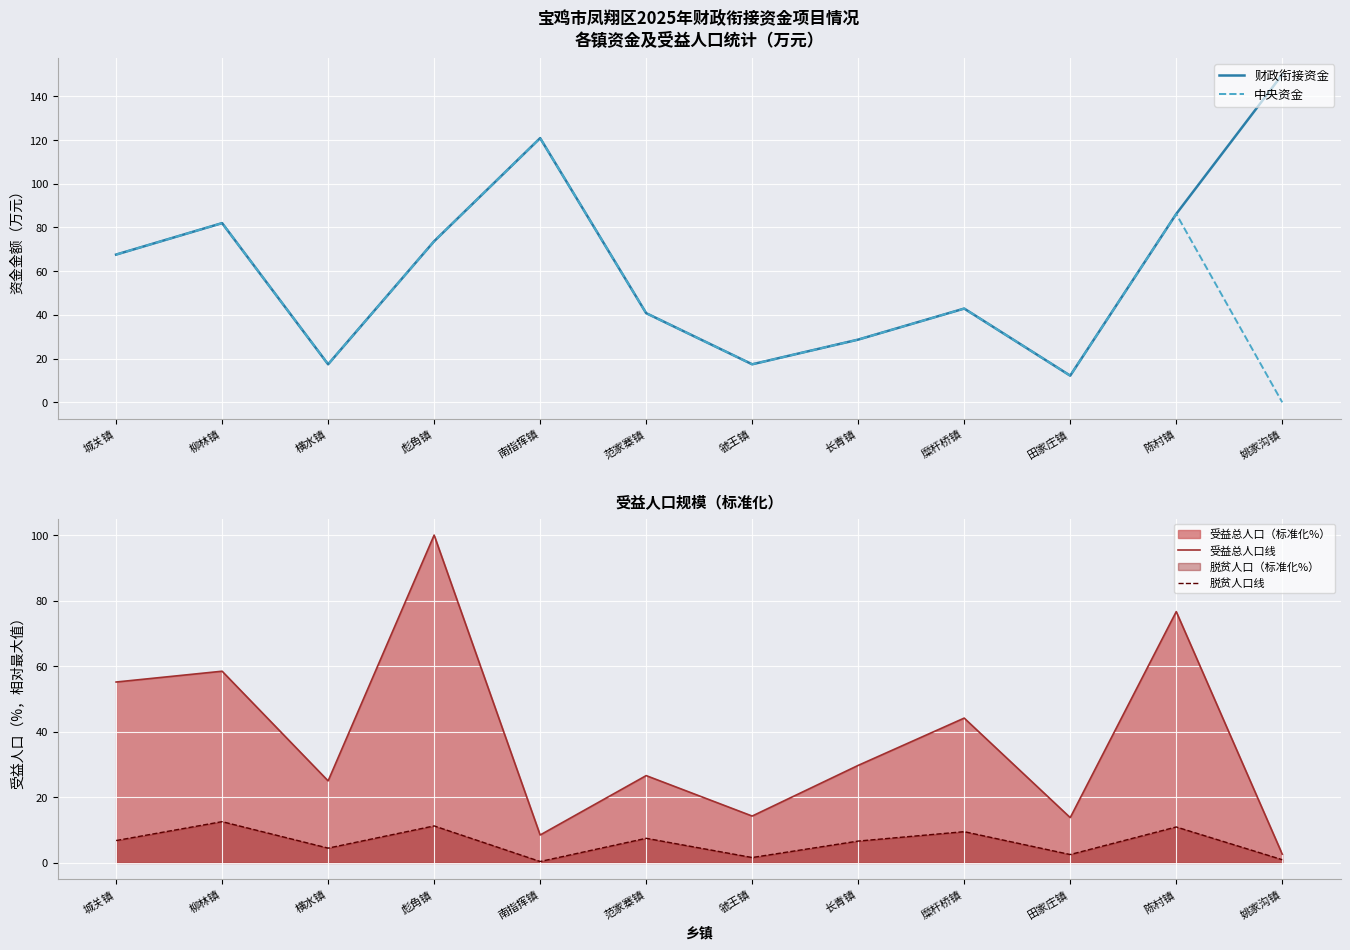

Reading left to right, list all the values displayed in this chart.

财政衔接资金: 城关镇=67.6	柳林镇=82.0	横水镇=17.4	彪角镇=73.7	南指挥镇=120.9	范家寨镇=40.8	虢王镇=17.4	长青镇=28.7	糜杆桥镇=42.9	田家庄镇=12.2	陈村镇=86.2	姚家沟镇=150.0
中央资金: 城关镇=67.6	柳林镇=82.0	横水镇=17.4	彪角镇=73.7	南指挥镇=120.9	范家寨镇=40.8	虢王镇=17.4	长青镇=28.7	糜杆桥镇=42.9	田家庄镇=12.2	陈村镇=86.2	姚家沟镇=0.0
受益总人口线: 城关镇=55.2	柳林镇=58.5	横水镇=25.0	彪角镇=100.0	南指挥镇=8.5	范家寨镇=26.6	虢王镇=14.3	长青镇=29.7	糜杆桥镇=44.2	田家庄镇=13.8	陈村镇=76.7	姚家沟镇=2.7
脱贫人口线: 城关镇=6.8	柳林镇=12.6	横水镇=4.5	彪角镇=11.3	南指挥镇=0.4	范家寨镇=7.5	虢王镇=1.6	长青镇=6.7	糜杆桥镇=9.5	田家庄镇=2.6	陈村镇=11.0	姚家沟镇=1.0